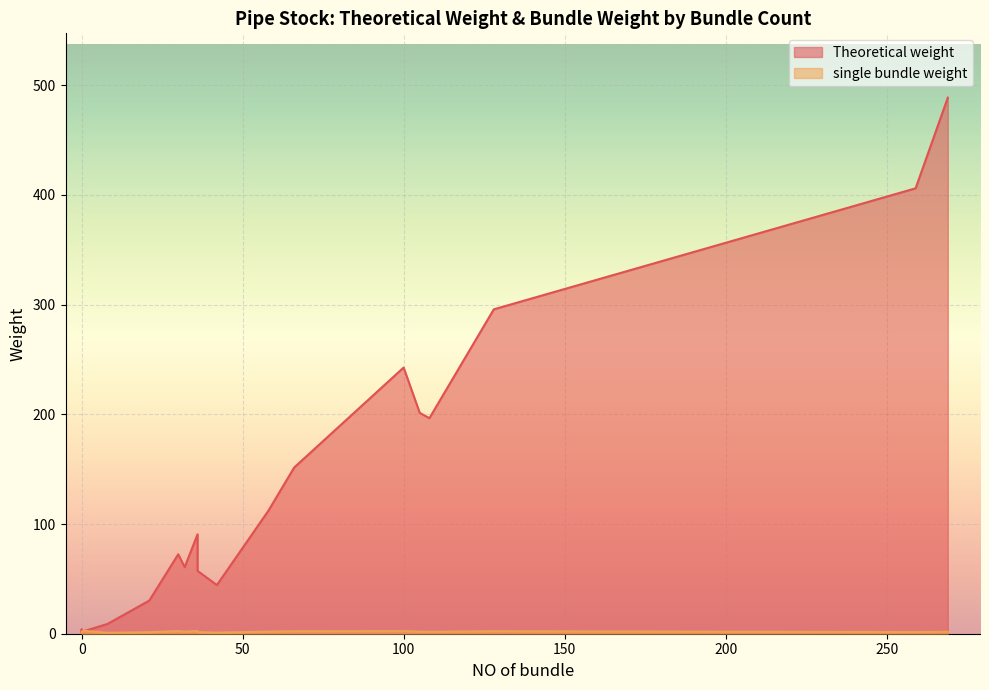

Where does the single bundle weight series first go above 1?

32